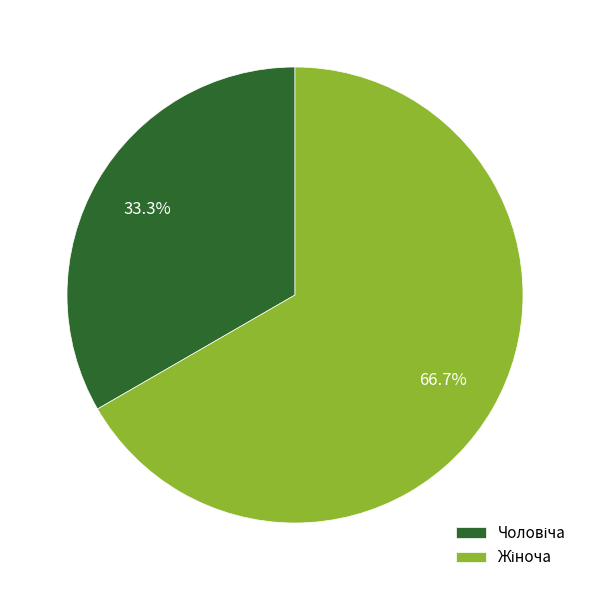

Is there any slice that represents more than half of the pie?

Yes